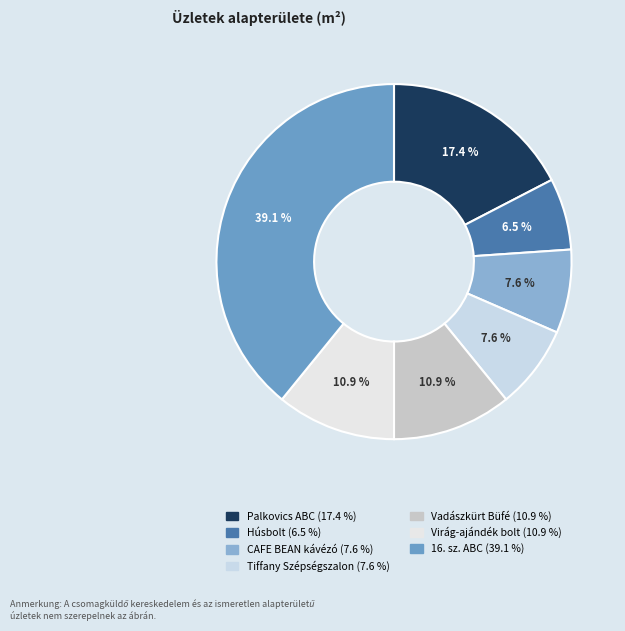

True or false: Palkovics ABC accounts for 17% of the total.

True